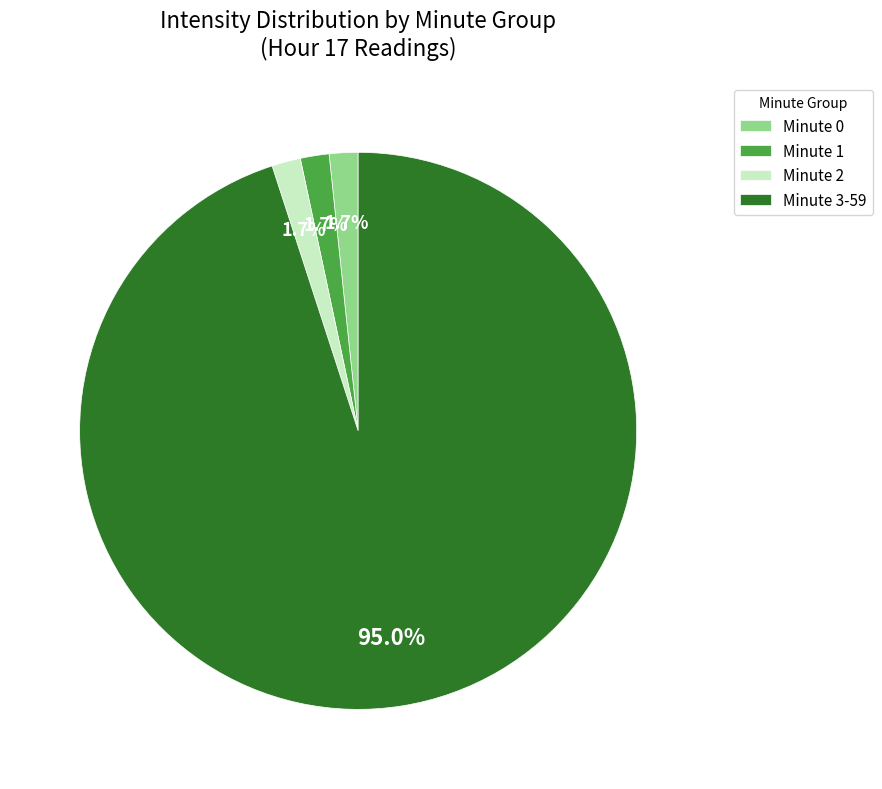

Is there any slice that represents more than half of the pie?

Yes